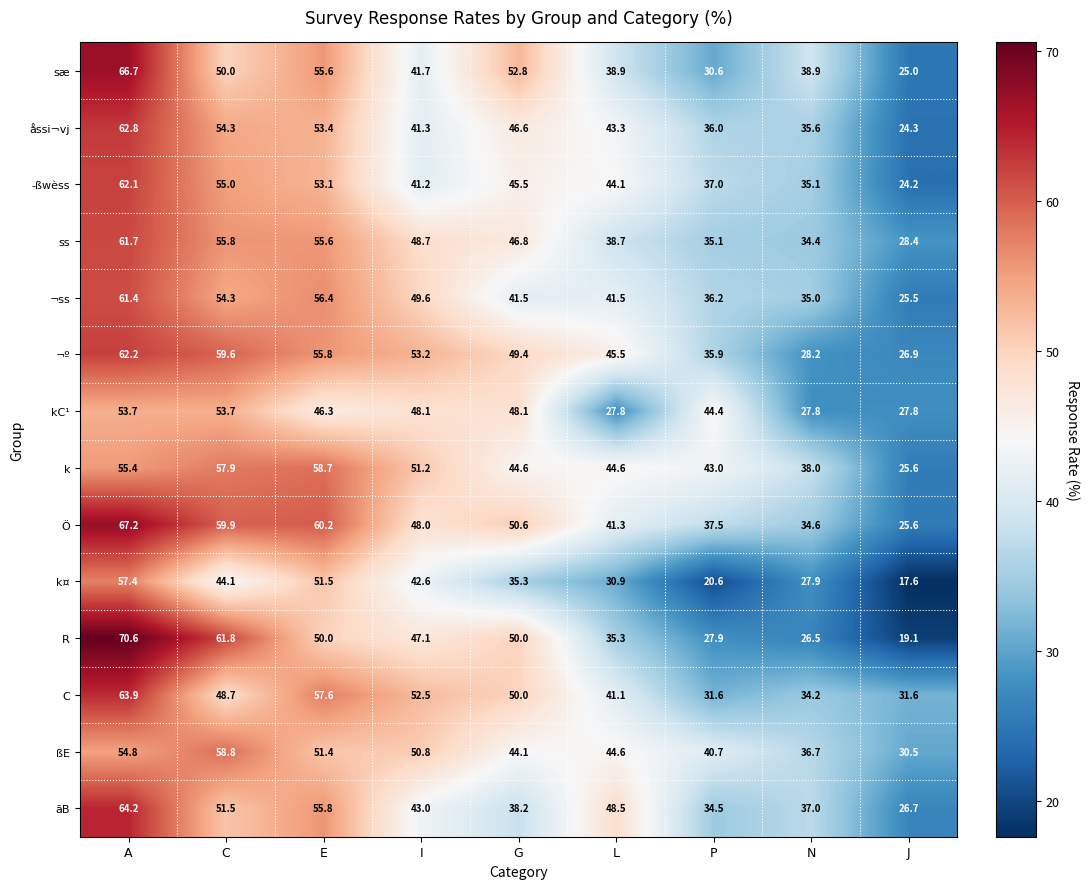

What is the sum of all ss values?

405.2